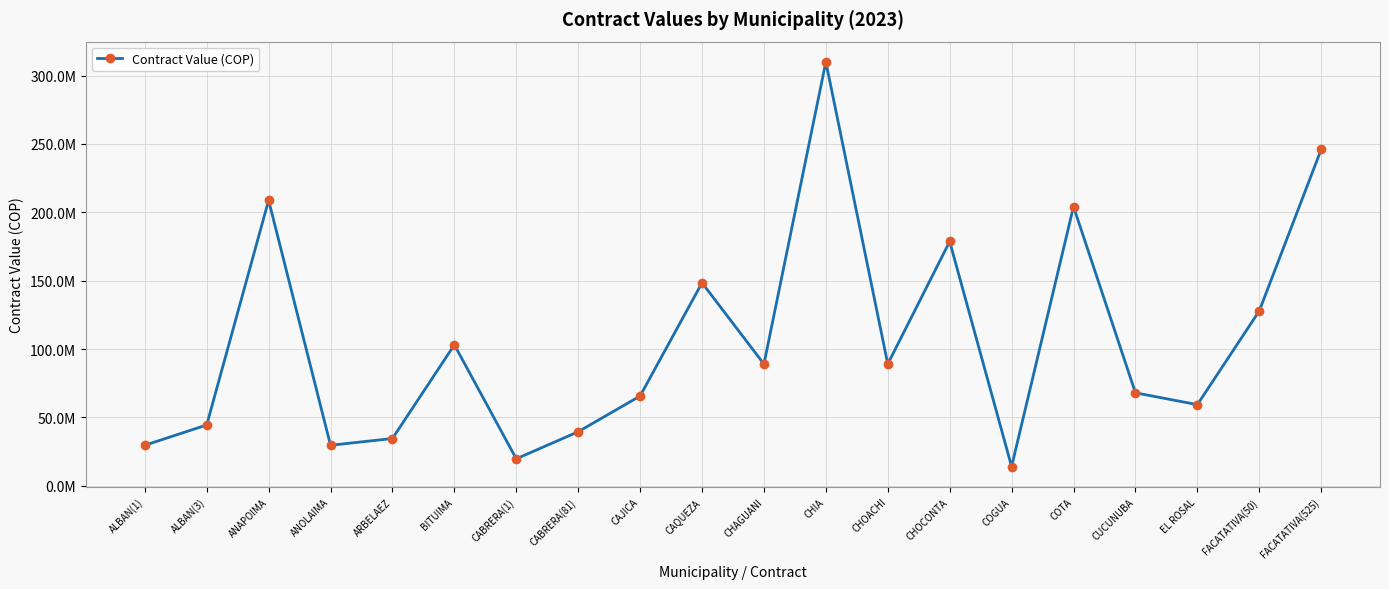

Rank the categories by value from lowest to highest.

COGUA, CABRERA(1), ALBAN(1), ANOLAIMA, ARBELAEZ, CABRERA(81), ALBAN(3), EL ROSAL, CAJICA, CUCUNUBA, CHAGUANI, CHOACHI, BITUIMA, FACATATIVA(50), CAQUEZA, CHOCONTA, COTA, ANAPOIMA, FACATATIVA(525), CHIA